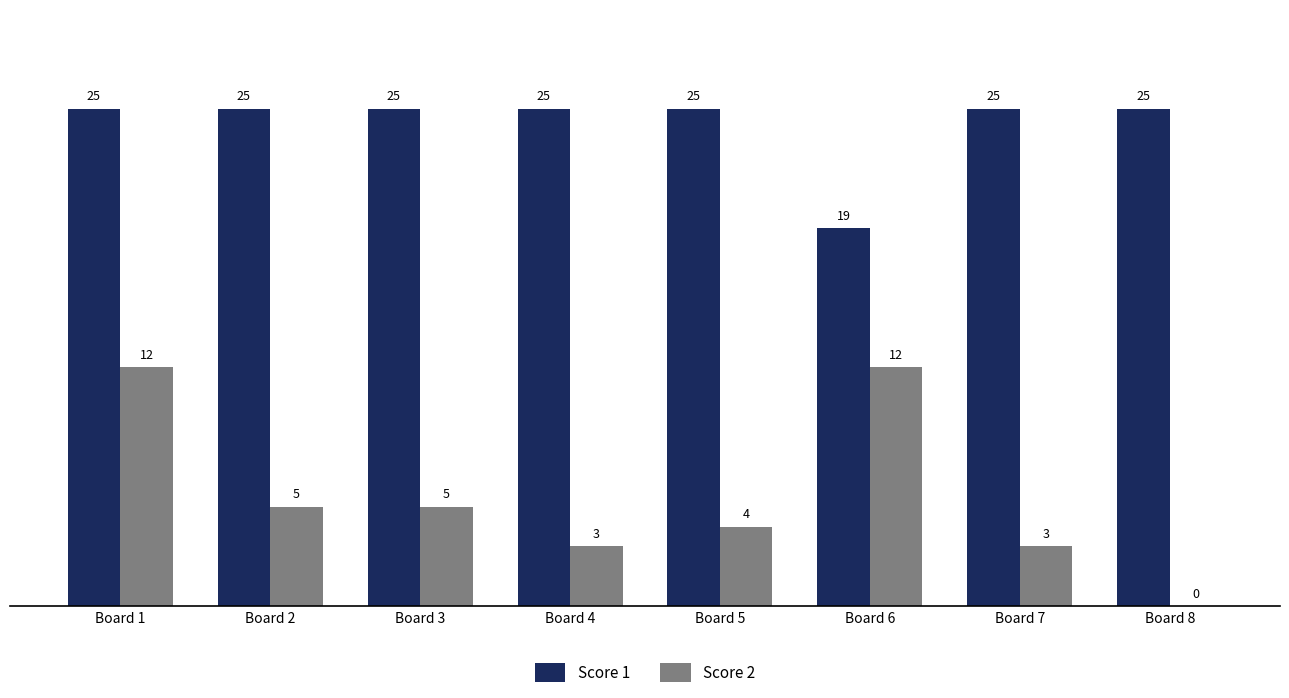

What is the highest value of the Score 1 series?

25